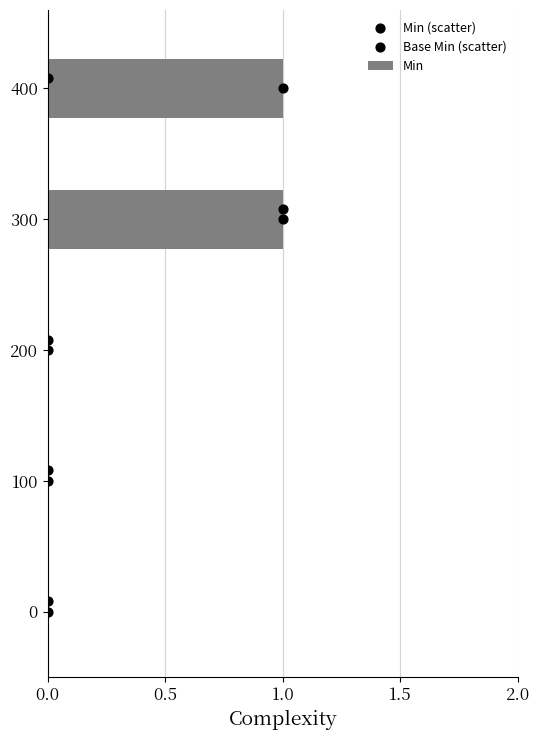

Which series contains the highest Y value?

Base Min (scatter)